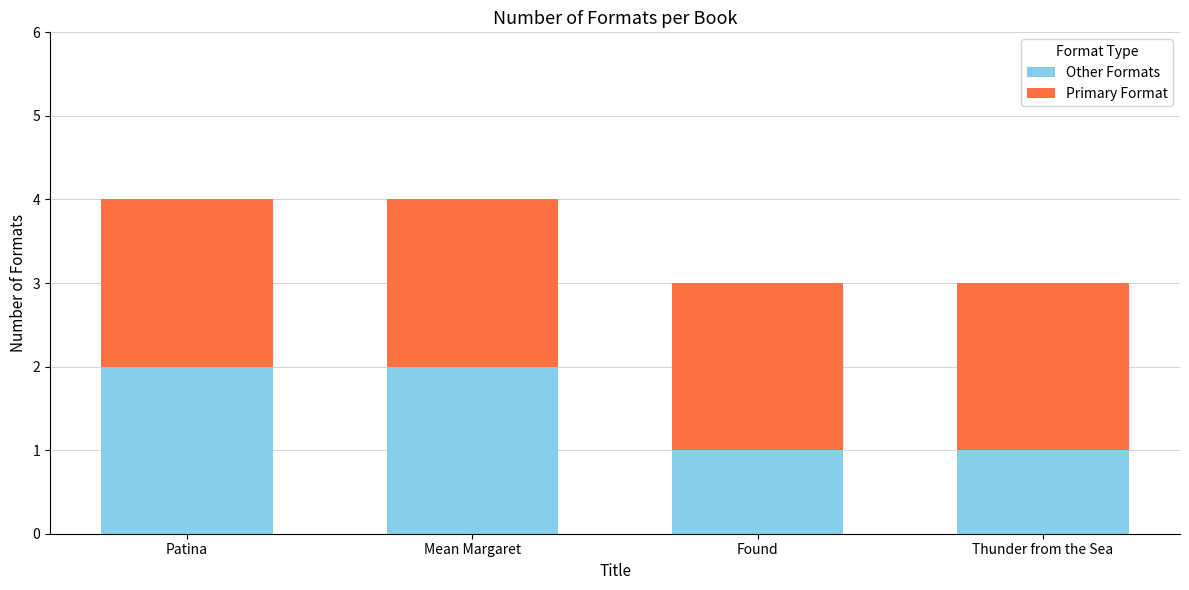

Reading left to right, what are the values for Other Formats?

2	2	1	1